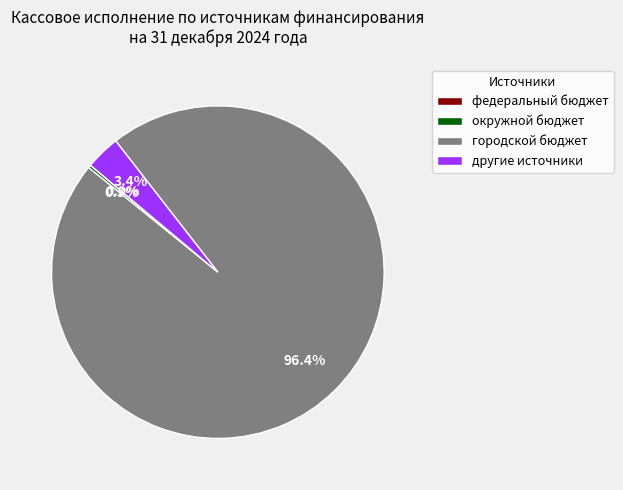

To the nearest percent, what portion does городской бюджет represent?

96%